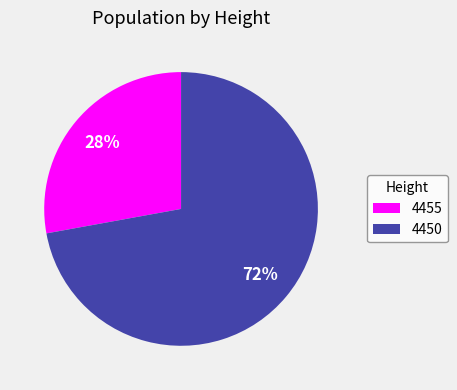

Is 4455 the majority of the pie?

No